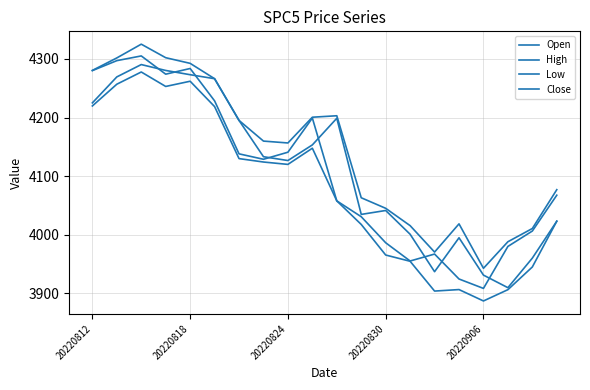

True or false: High and Open intersect in this chart.

False